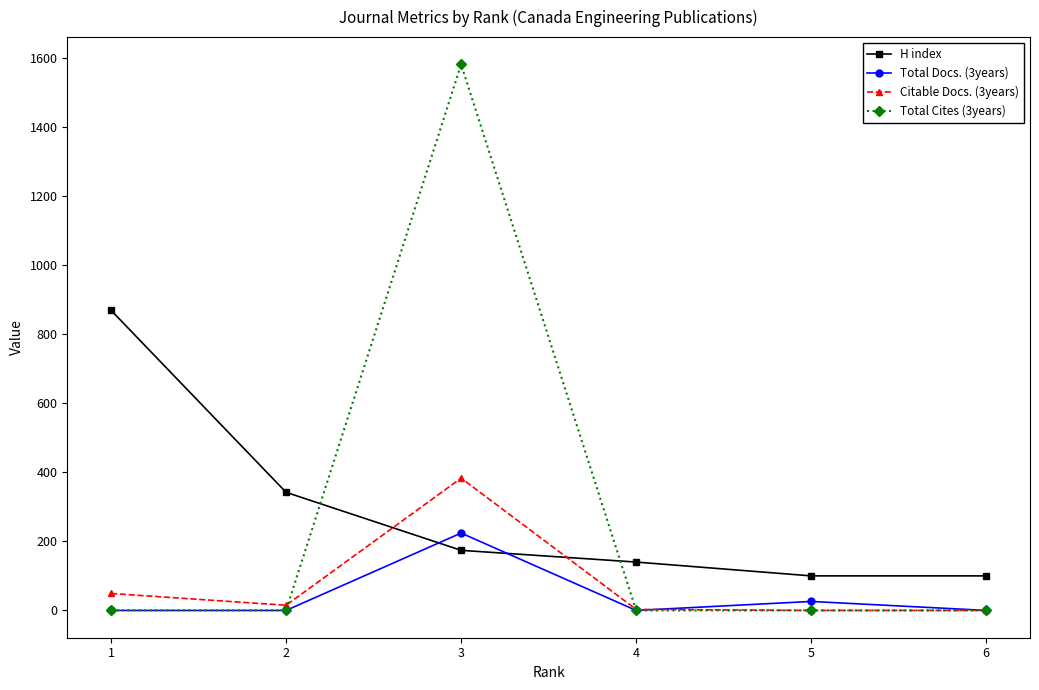

How many values in the H index series are below 174?

3